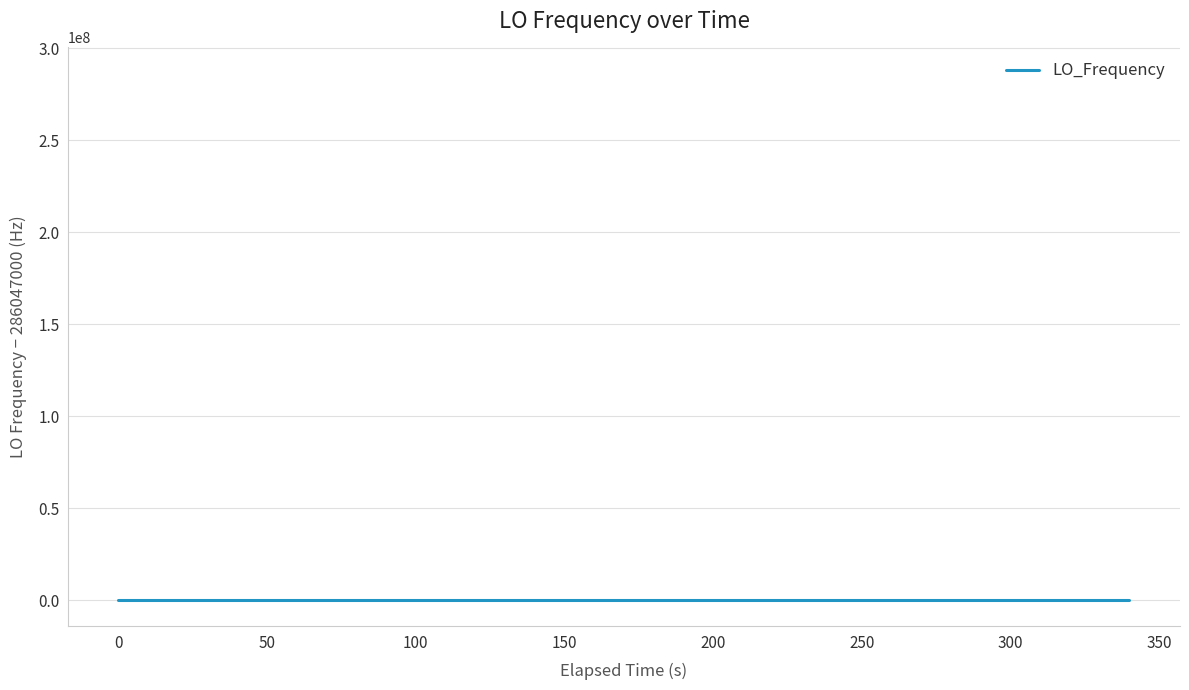

True or false: there are more than 2 points higher than both neighbors.

True